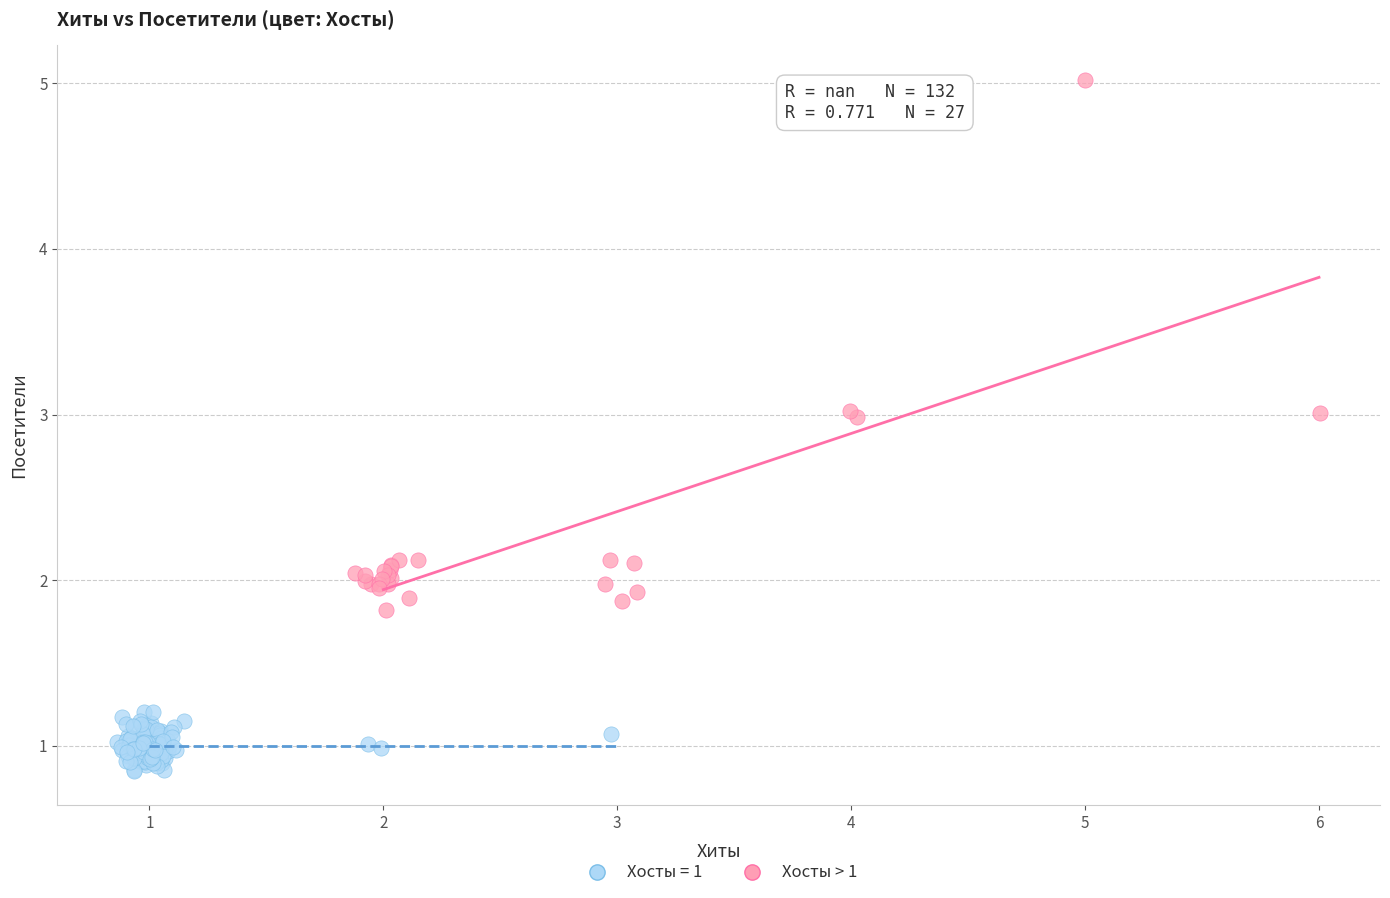

Which series contains the highest Y value?

Хосты > 1